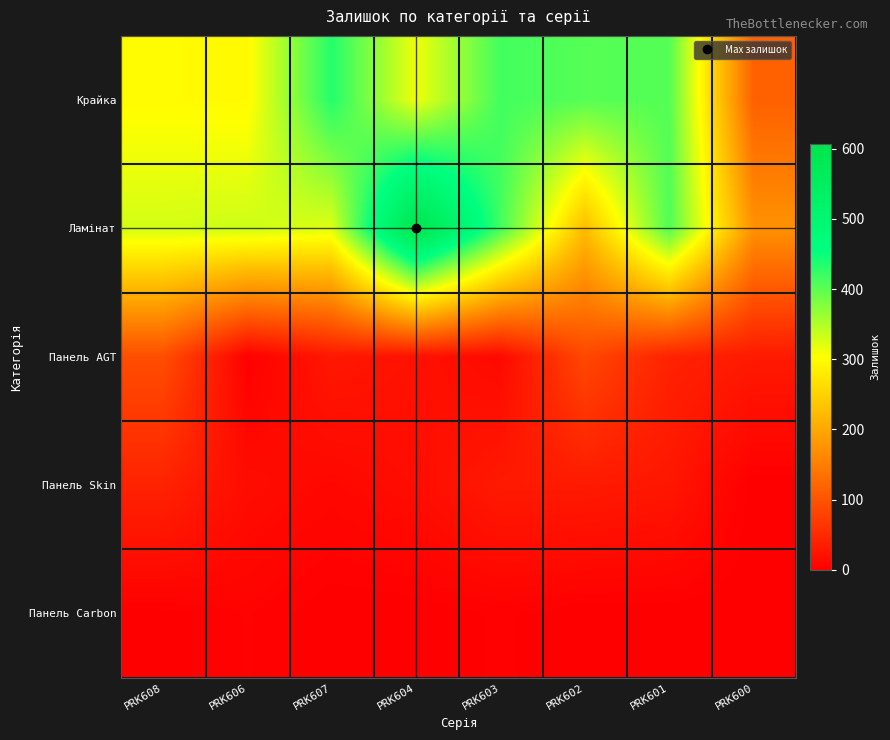

Which series has the largest range (max minus min)?

Ламінат